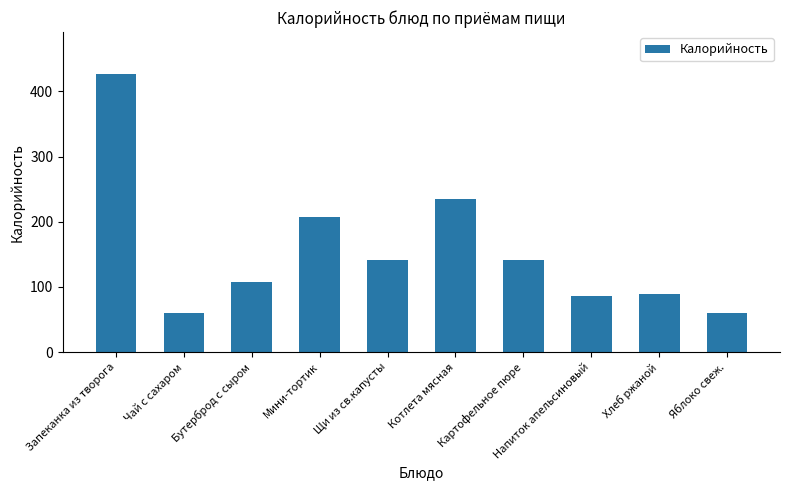

Is it true that the value at Напиток апельсиновый is 86.4?

True